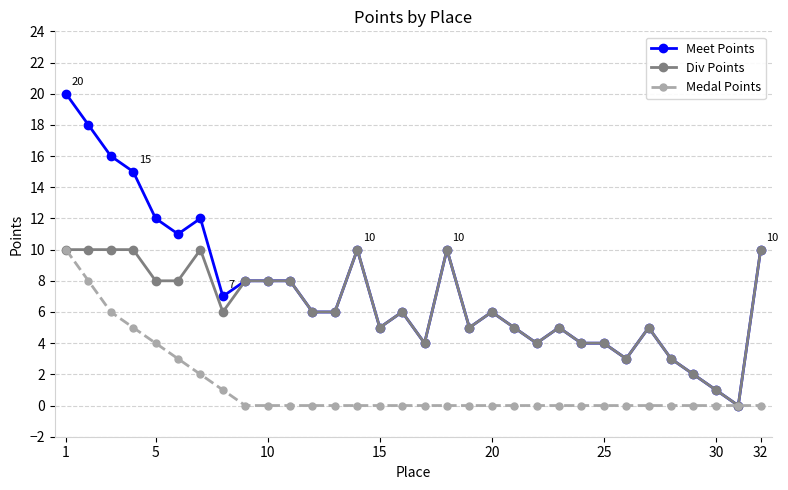

What is the maximum value shown in the chart?

20